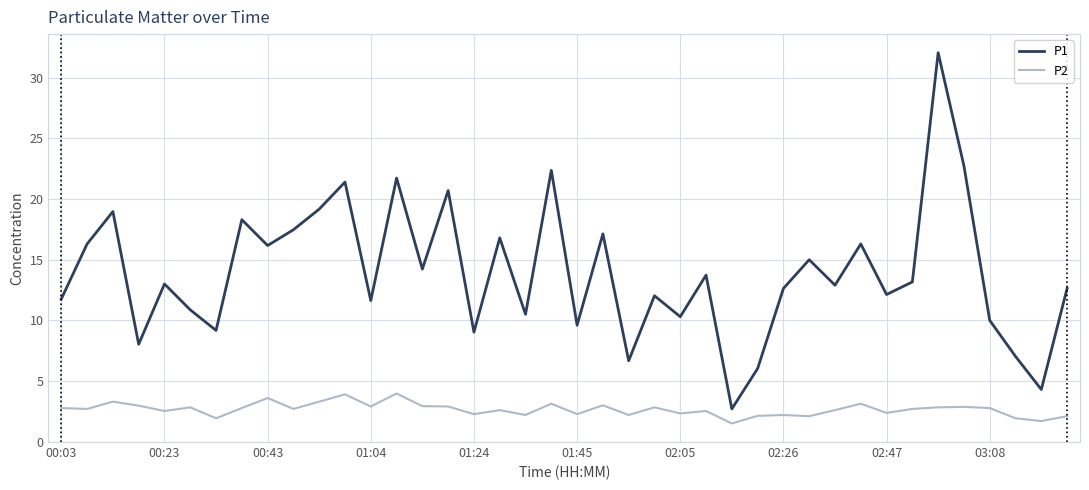

Which series has the largest range (max minus min)?

P1